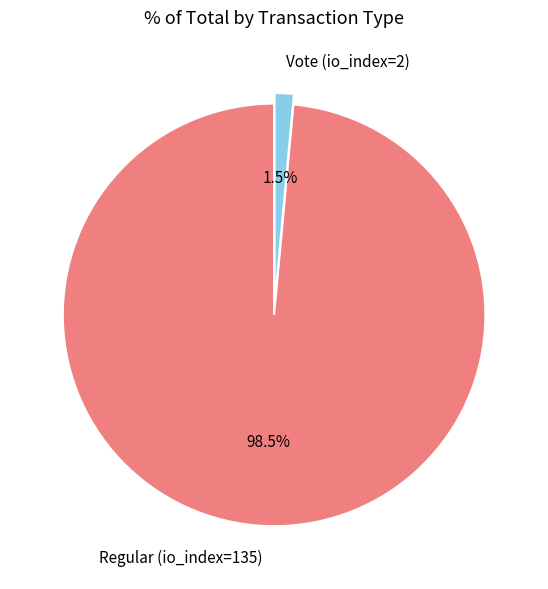

Does Regular (io_index=135) account for over 50% of the chart?

Yes